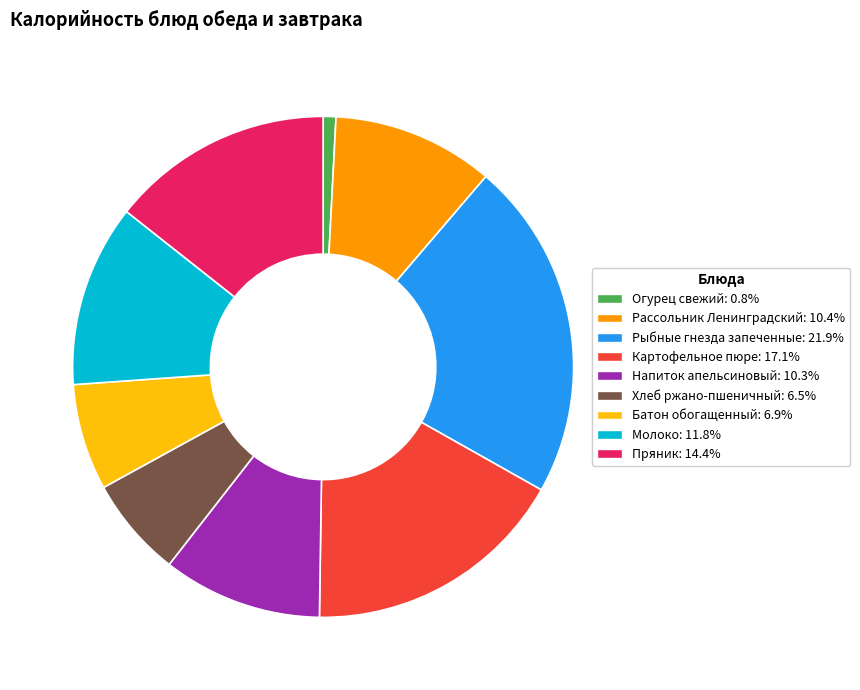

Is the sum of Картофельное пюре and Рассольник Ленинградский greater than half?

No